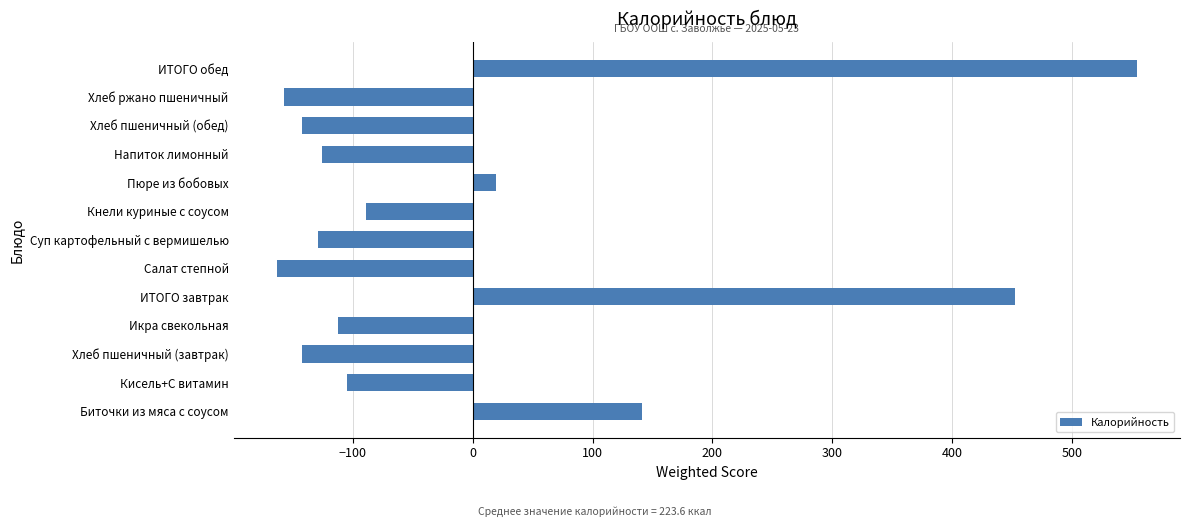

Reading top to bottom, what are all the values shown in this chart?

554.1	-157.0	-142.6	-125.7	19.3	-89.0	-129.0	-163.6	452.0	-112.4	-142.6	-105.0	141.2